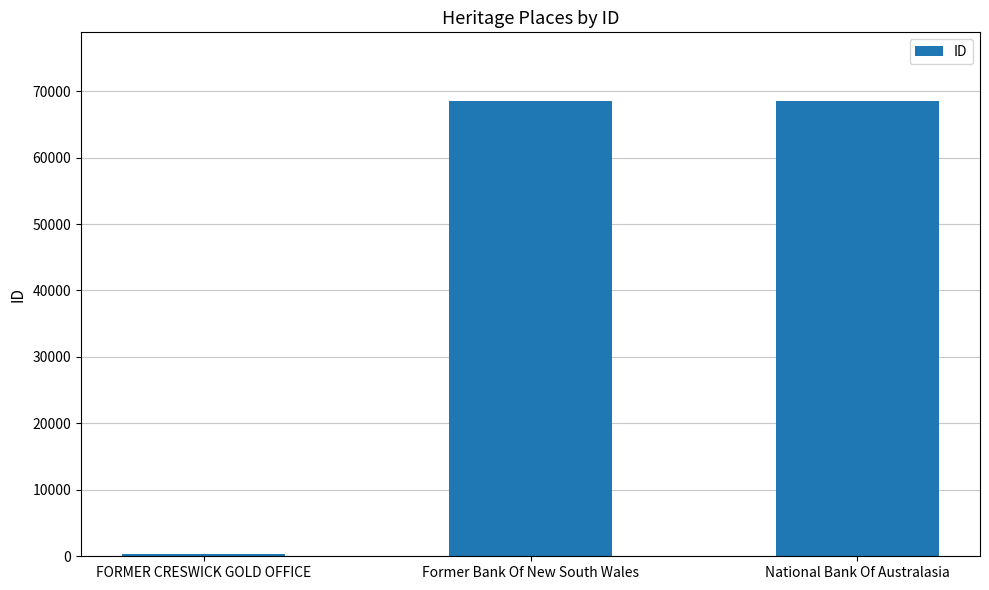

True or false: the data shows 68559 at National Bank Of Australasia.

True